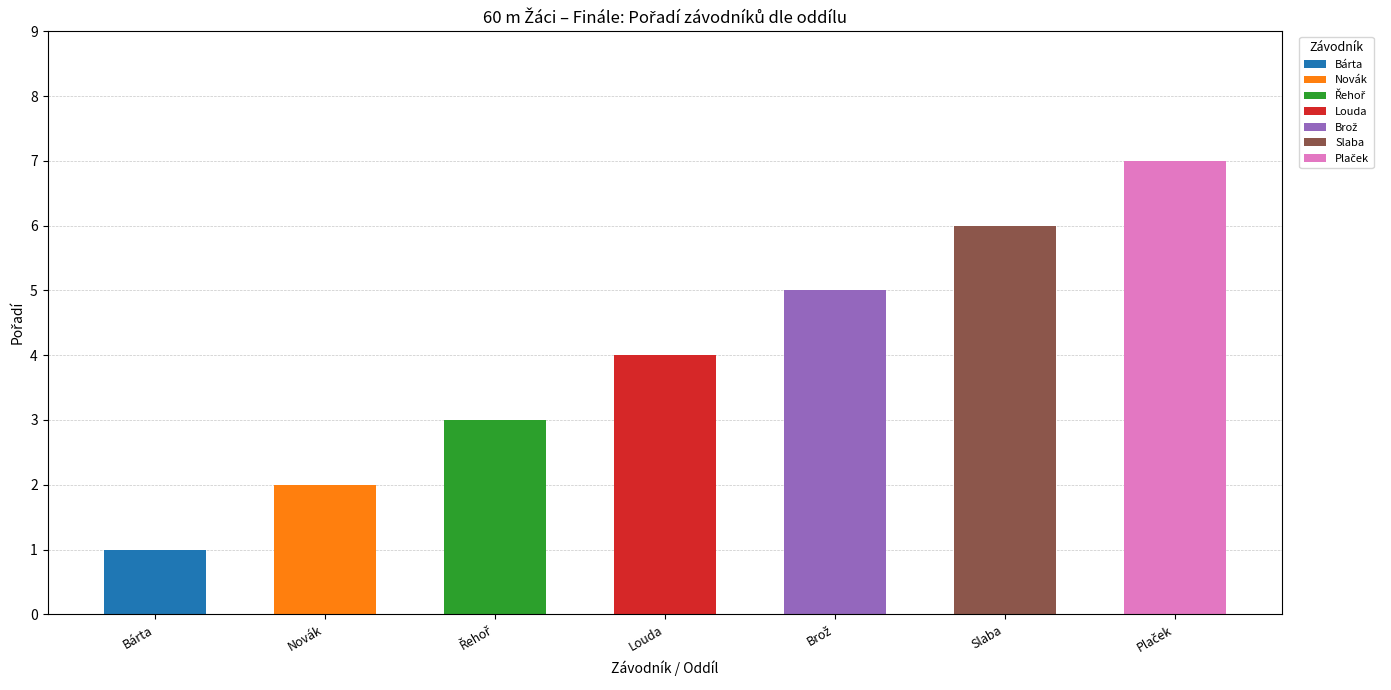

What is the change in value from T. J. Sokol České Budějovice (Bárta) to TJ ČZ Strakonice (Plaček)?

+6